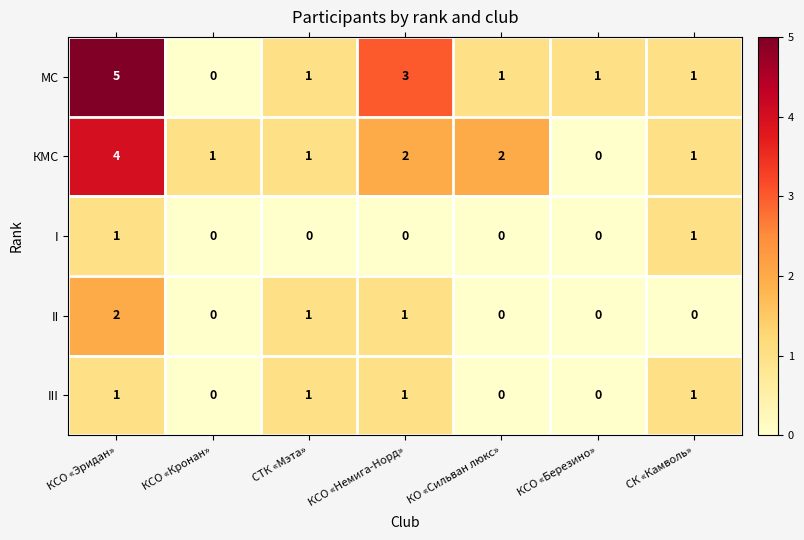

At which category is the sum across all series the highest?

КСО «Эридан»